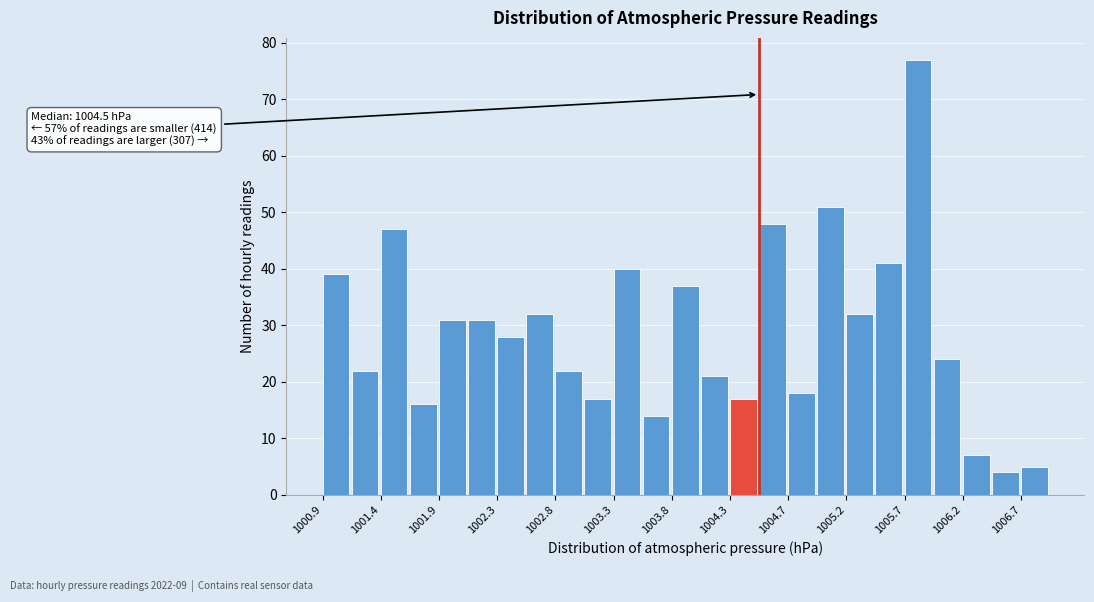

Which range on the x-axis has the tallest bar?

1005.70 to 1005.94